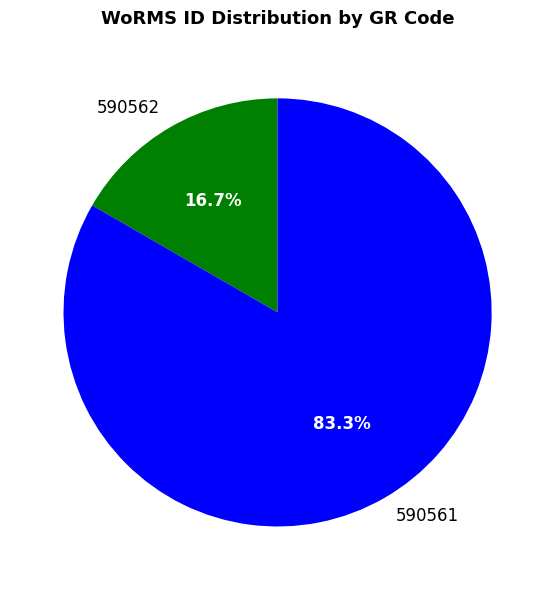

What is the smallest slice in the pie chart?

590562